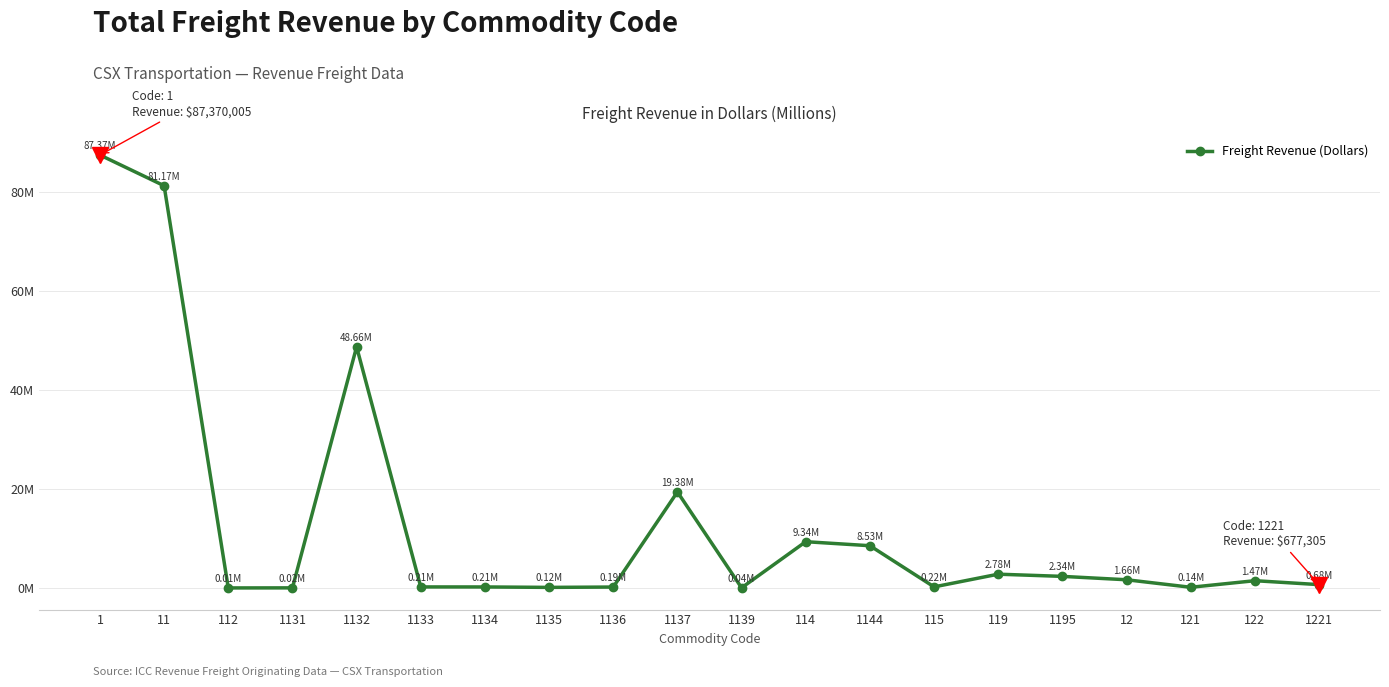

Reading left to right, what are all the values shown in this chart?

87.4	81.2	0.0	0.0	48.7	0.2	0.2	0.1	0.2	19.4	0.0	9.3	8.5	0.2	2.8	2.3	1.7	0.1	1.5	0.7